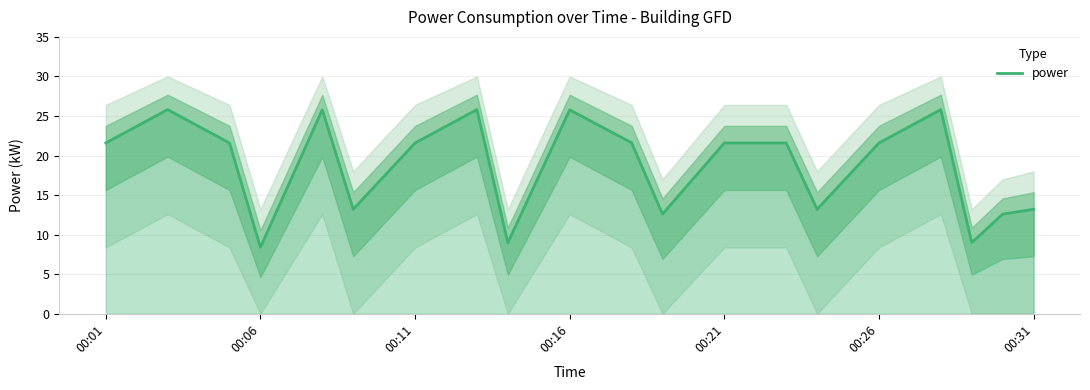

Is this an area chart (filled region under the line)?

No